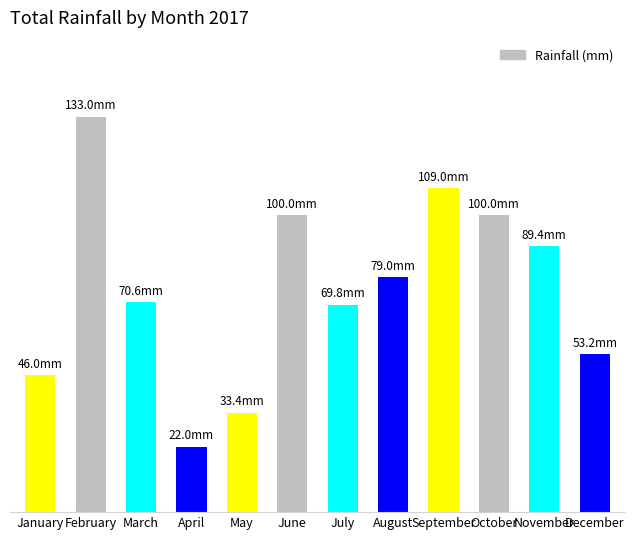

What is the difference between the maximum and second lowest values?

99.6